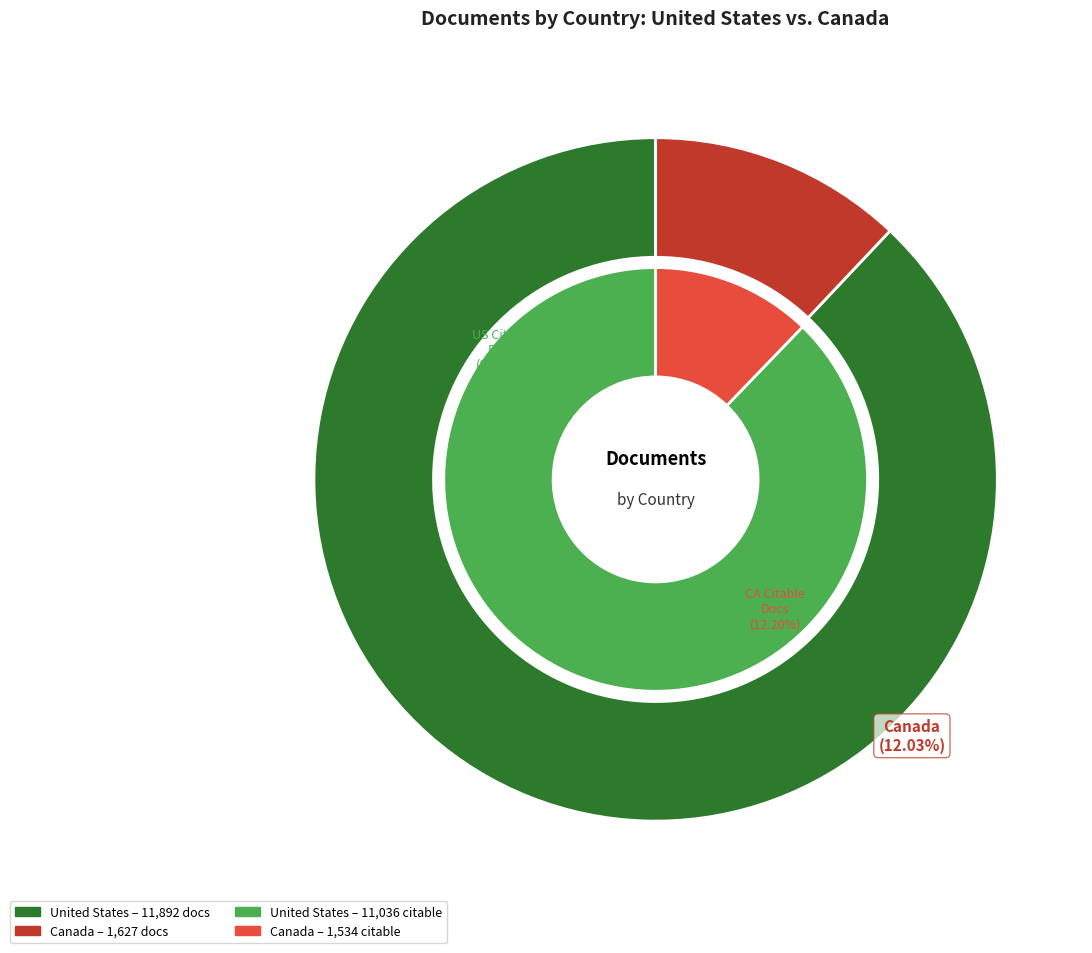

Which slice is the smallest?

Canada